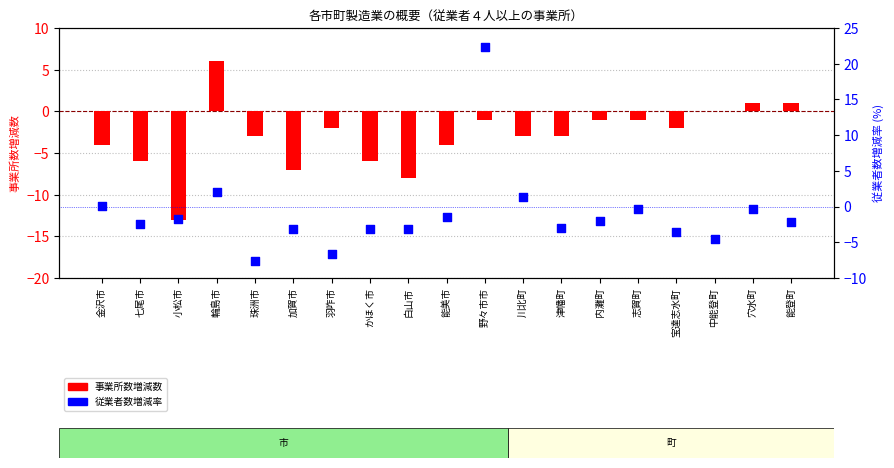

Which has a higher value, 野々市市 or 白山市?

野々市市